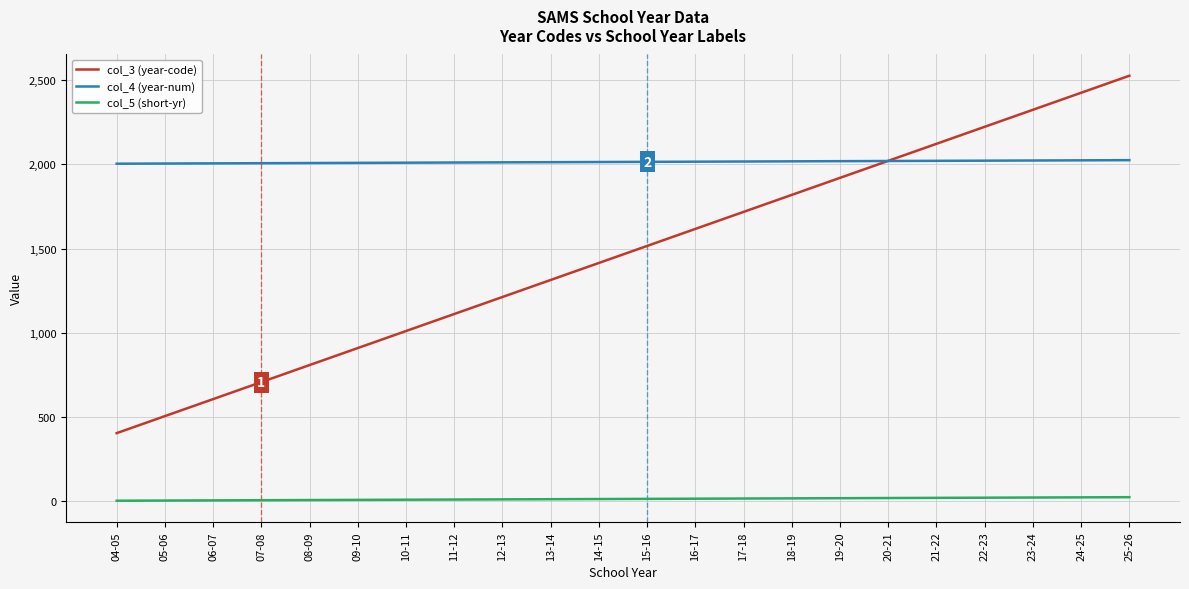

What is the sum of all col_4 (year-num) values?

44319